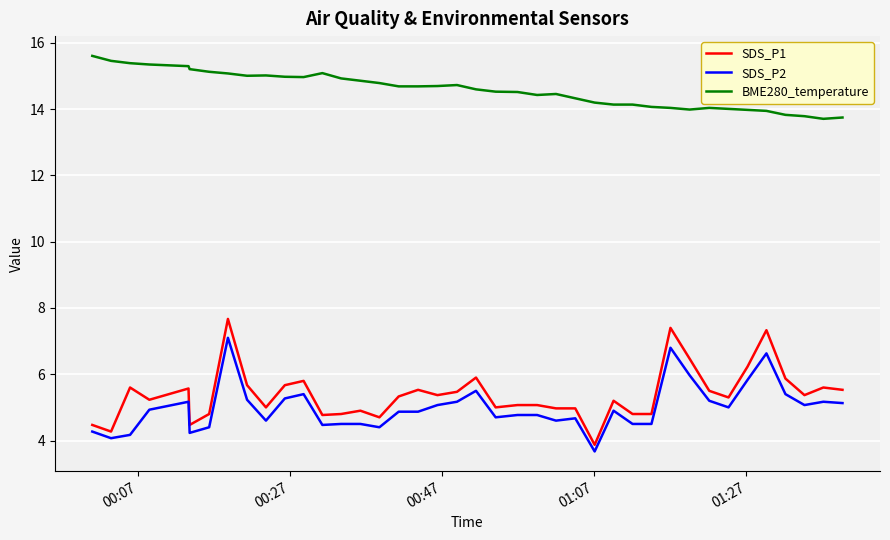

True or false: SDS_P2 and SDS_P1 intersect in this chart.

False